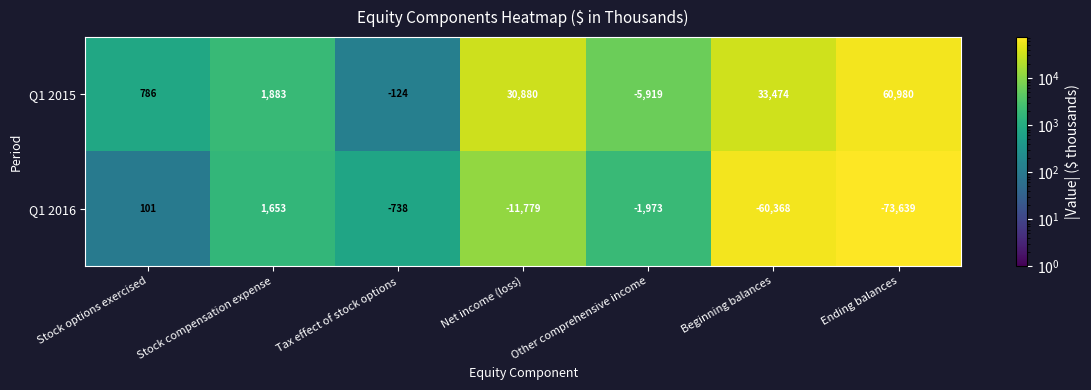

The Q1 2015 series shows 270 at Stock options exercised. True or false?

False